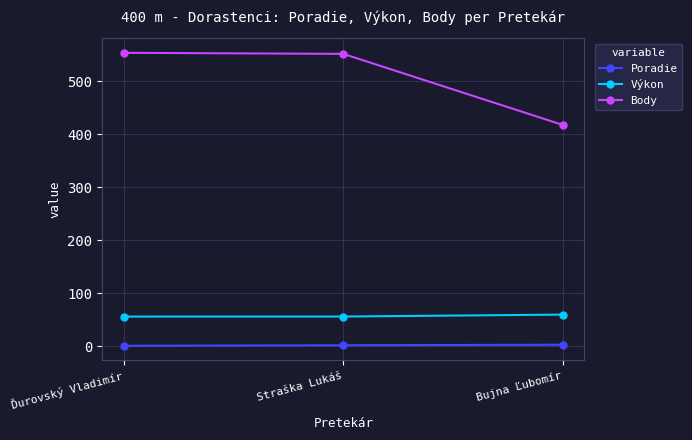

What is the greatest value displayed?

554.0